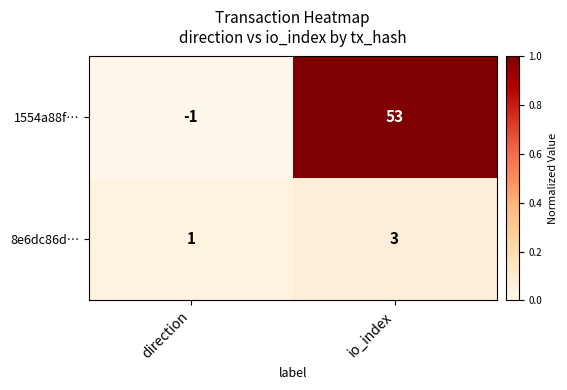

What is the total value across all series at io_index?

56